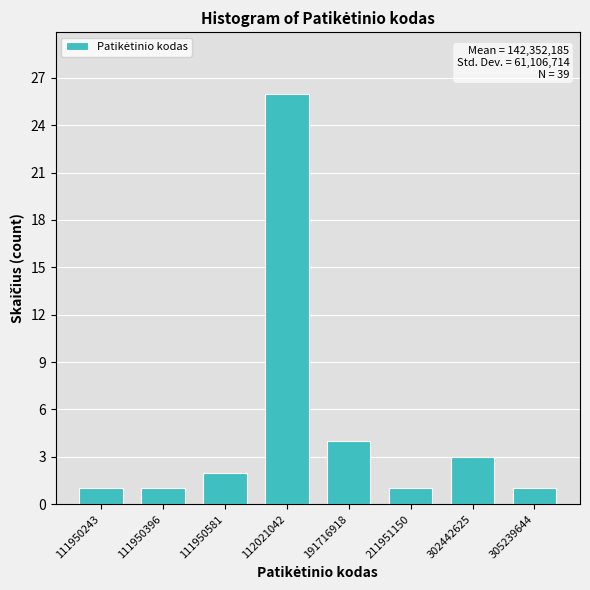

Reading left to right, what are all the values shown in this chart?

1	1	2	26	4	1	3	1